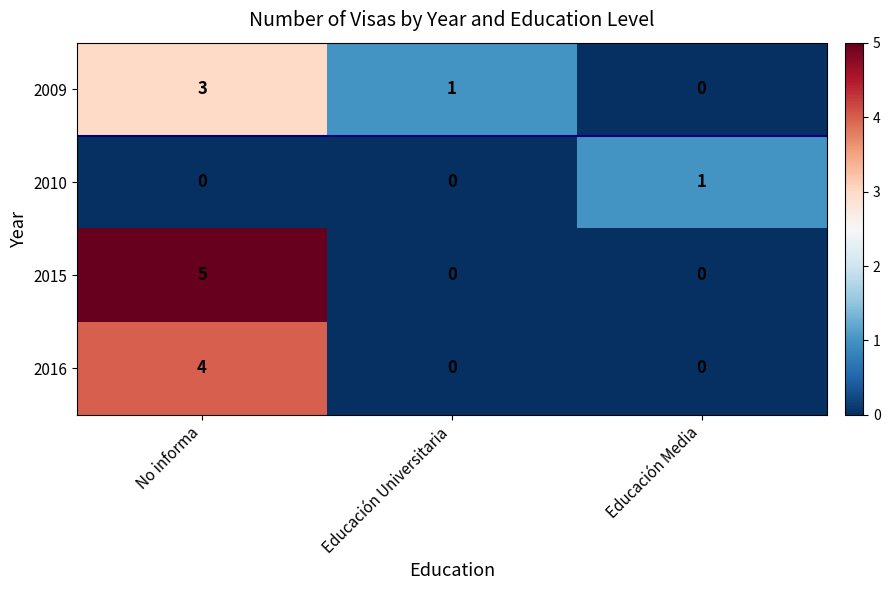

Which series has the widest spread of values?

2015